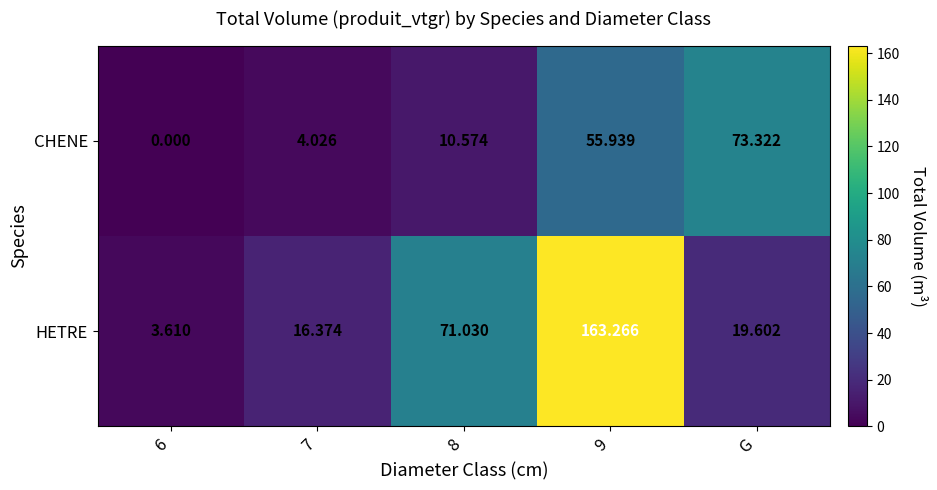

Which series has the largest range (max minus min)?

HETRE